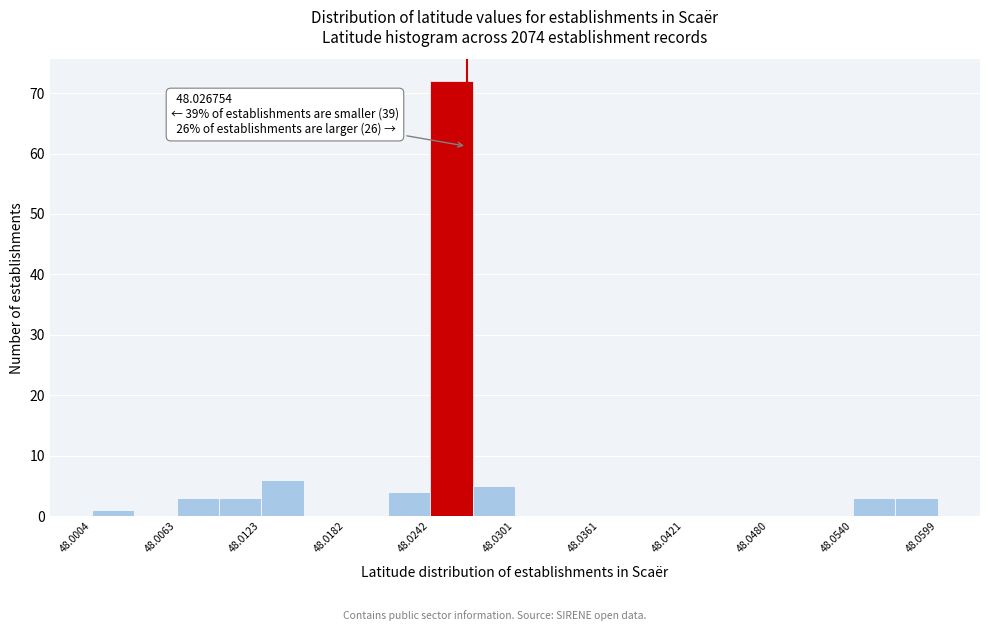

Read against the x-axis, roughly where is the centre of the tallest bar?

48.026